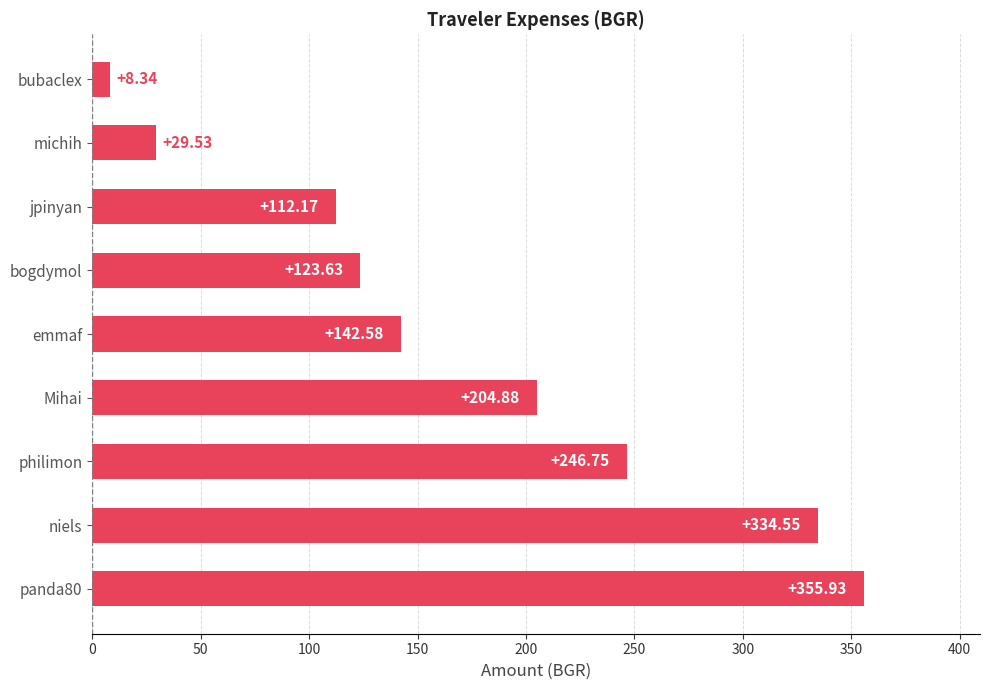

What is the average value?

173.2